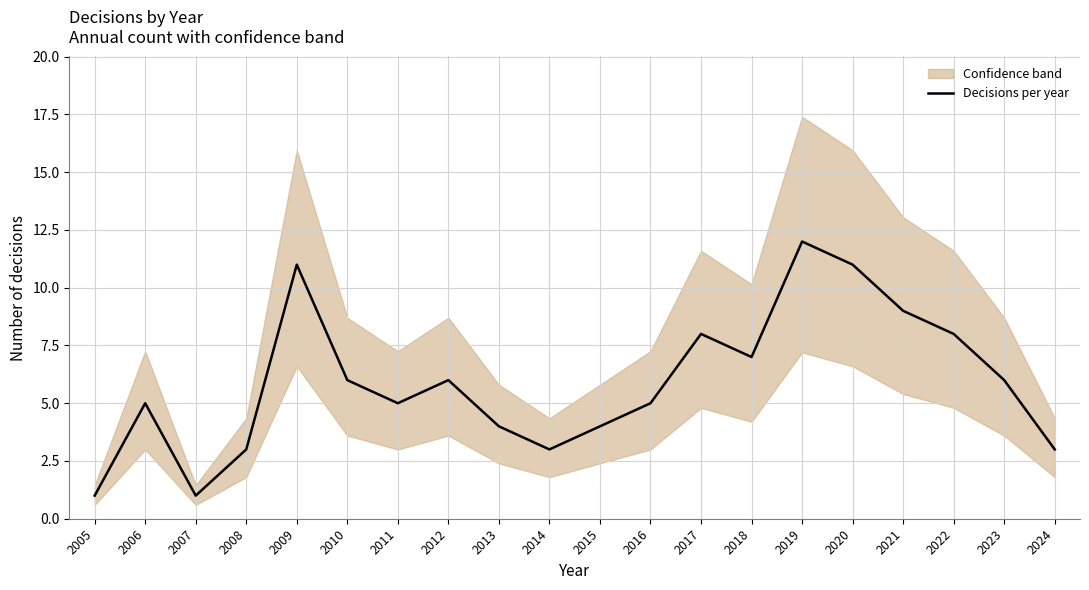

At which label is the value closest to 6?

2010